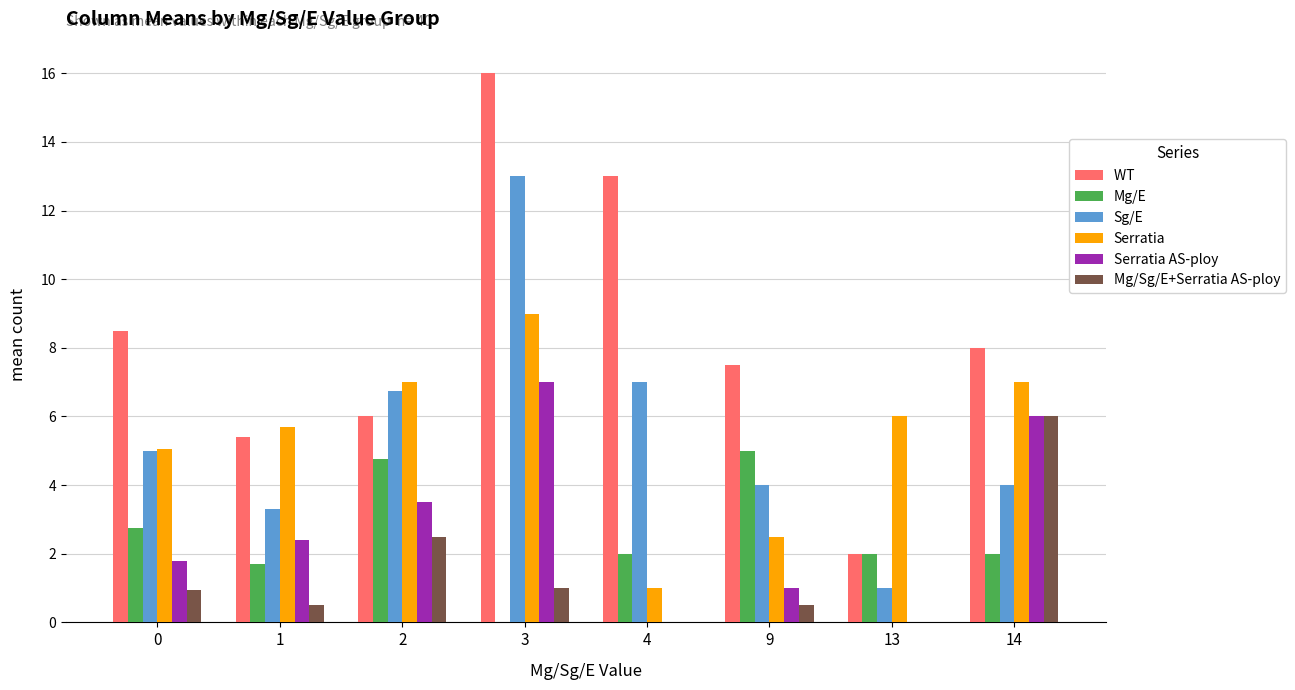

Which category has the highest value across all series?

3